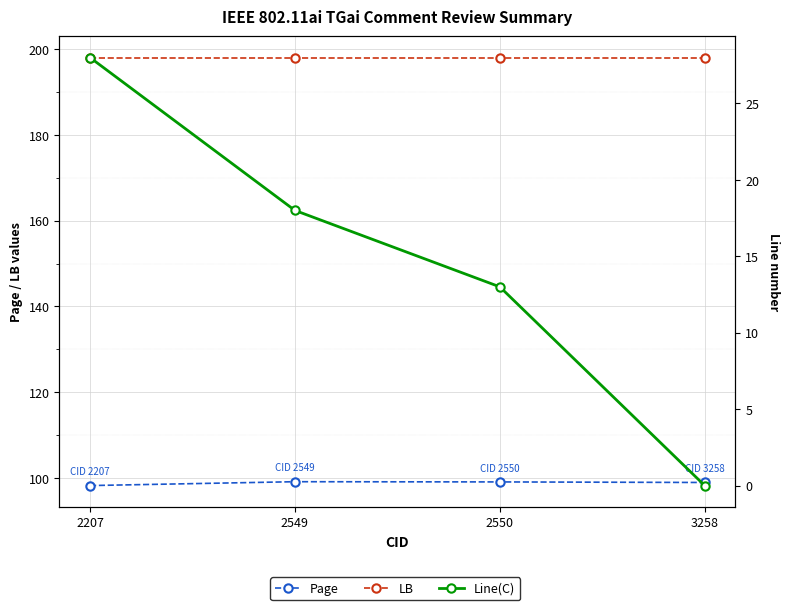

The Page series shows 142.1 at 2207. True or false?

False